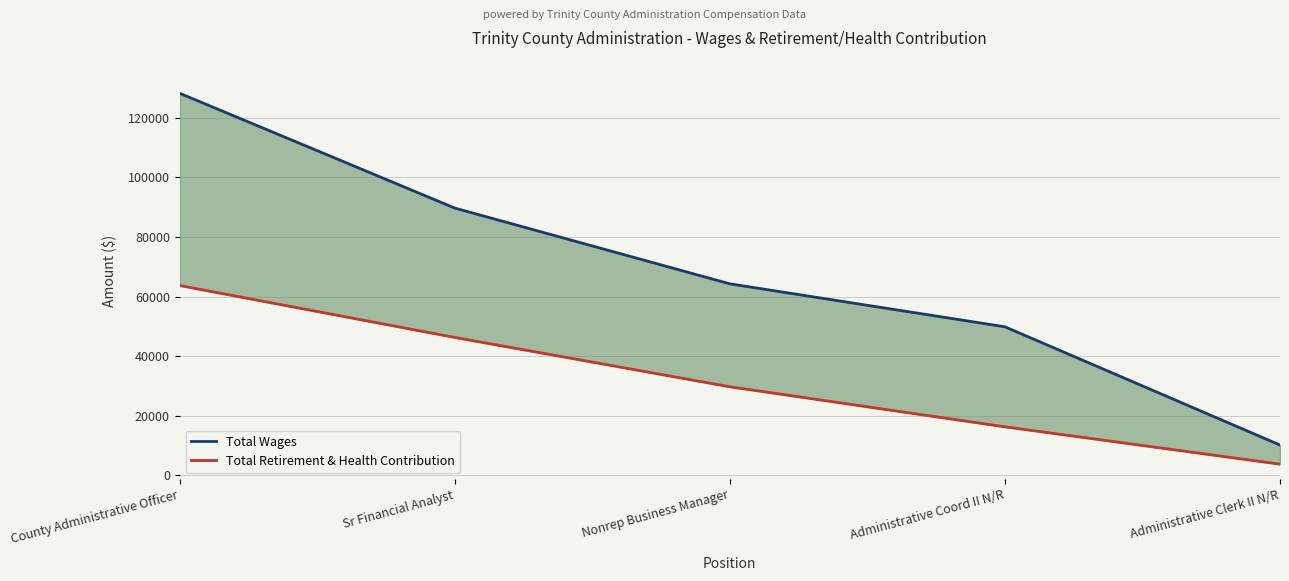

At which label is Total Wages closest to 69212?

Nonrep Business Manager